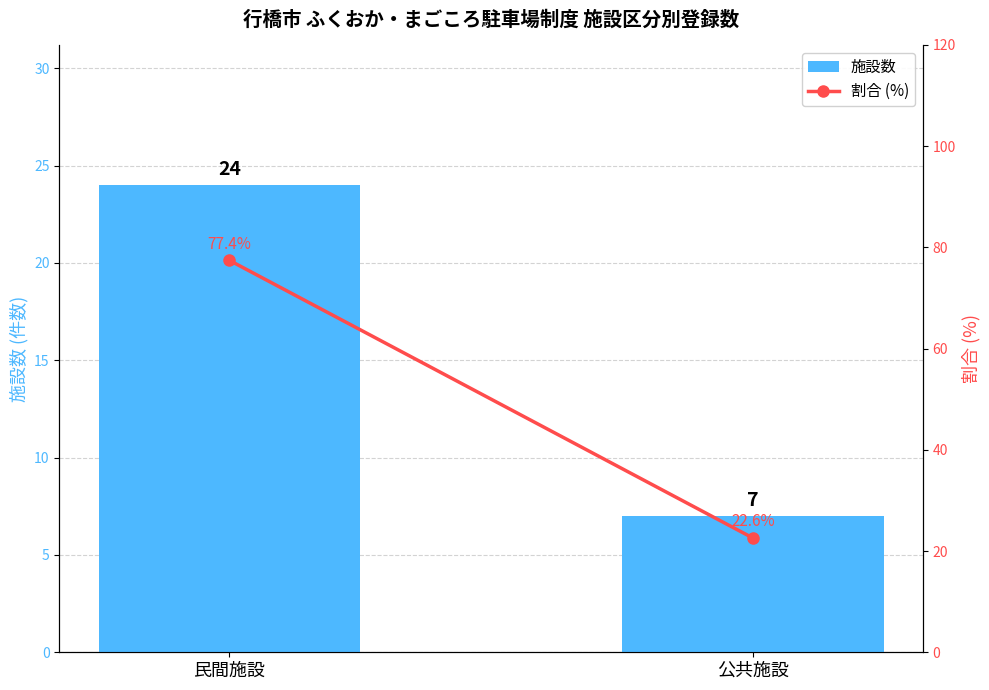

What is the difference between the maximum and minimum values in the 施設数 series?

17.0